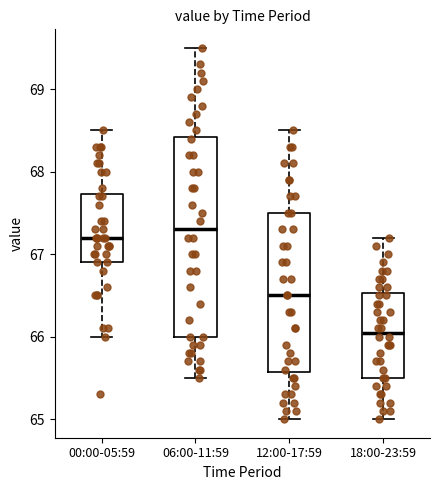

Which box's median line is the highest?

06:00-11:59